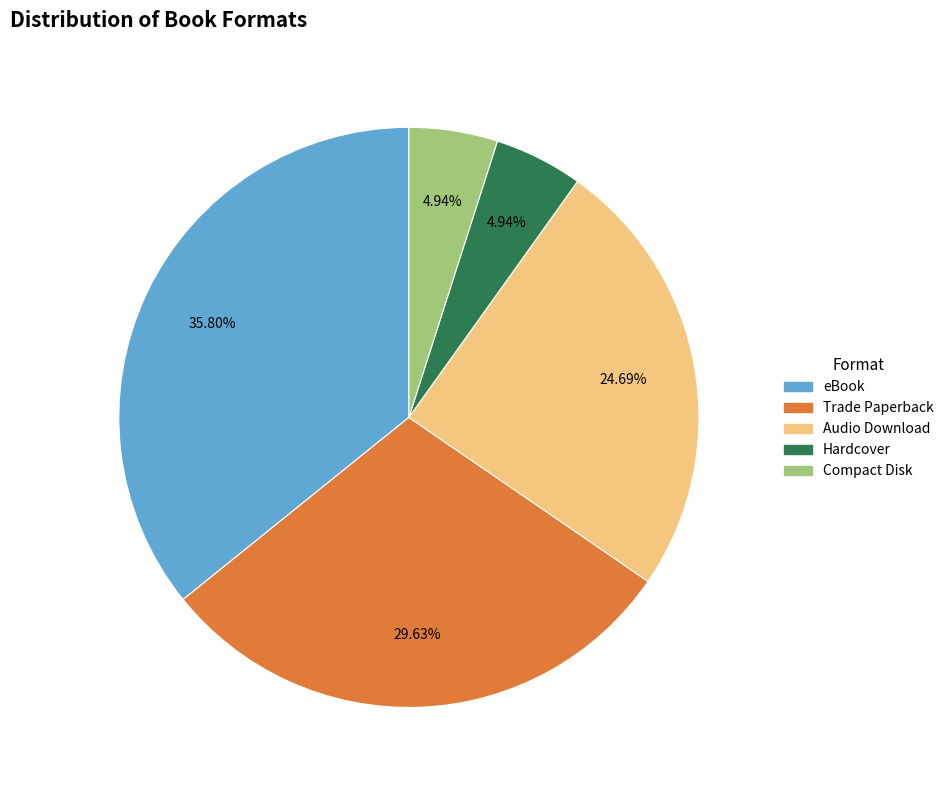

Which has a higher value, Audio Download or Hardcover?

Audio Download